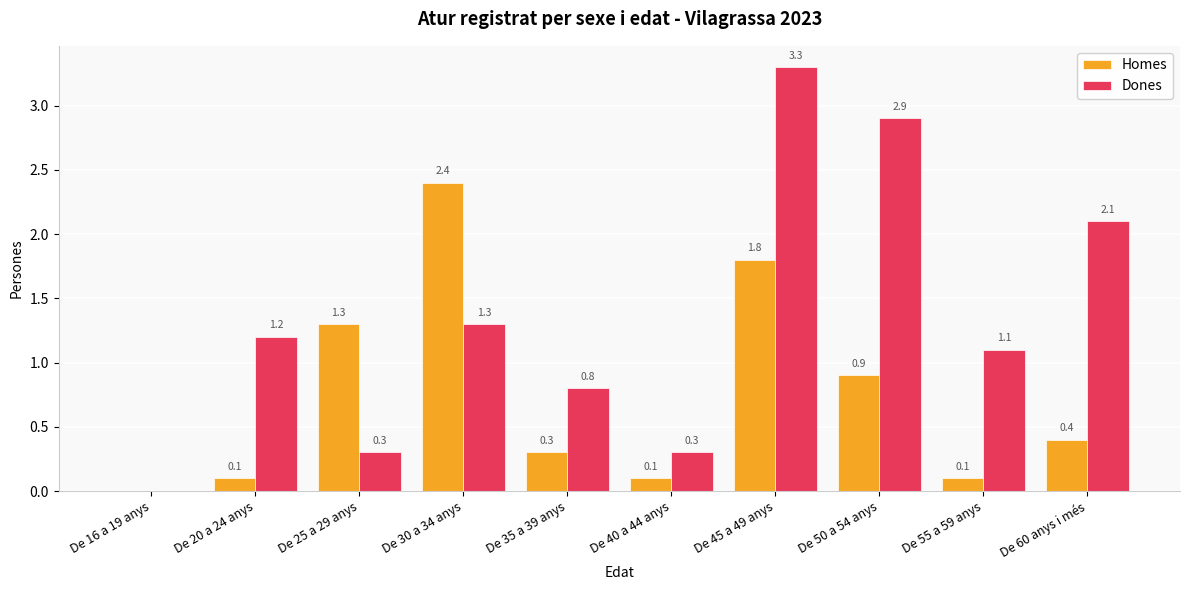

The Dones series shows 1.1 at De 55 a 59 anys. True or false?

True